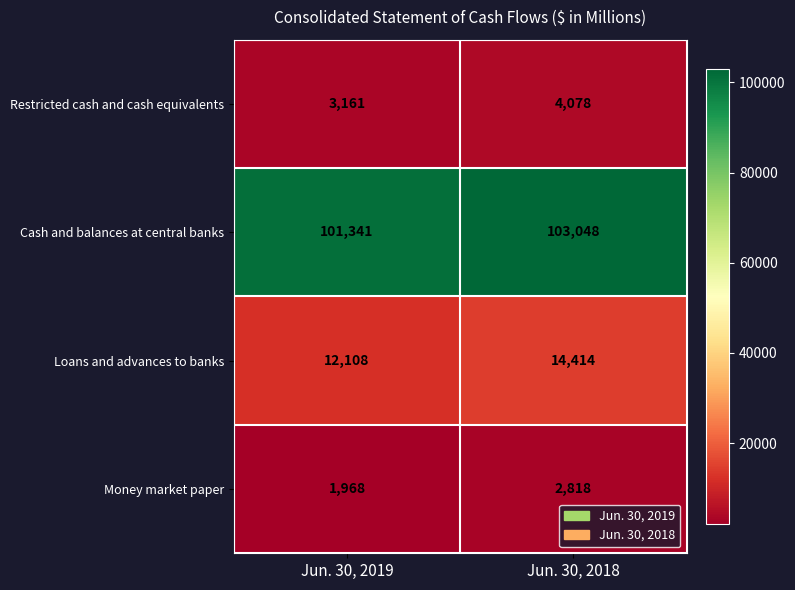

What is the difference between the Cash and balances at central banks values at Jun. 30, 2018 and Jun. 30, 2019?

1707